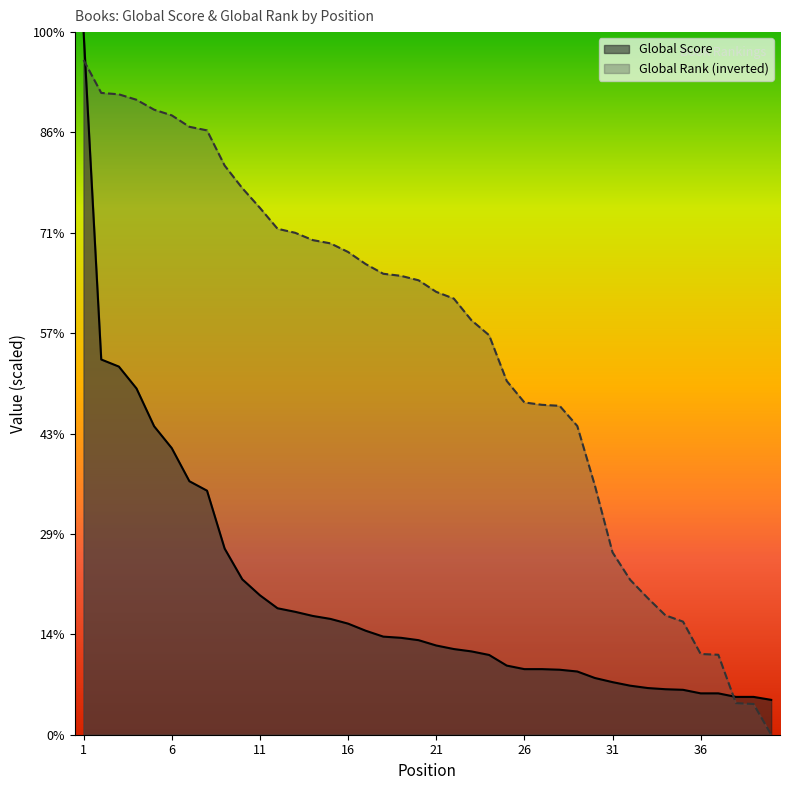

The Global Score series shows 1548.4 at 10. True or false?

True